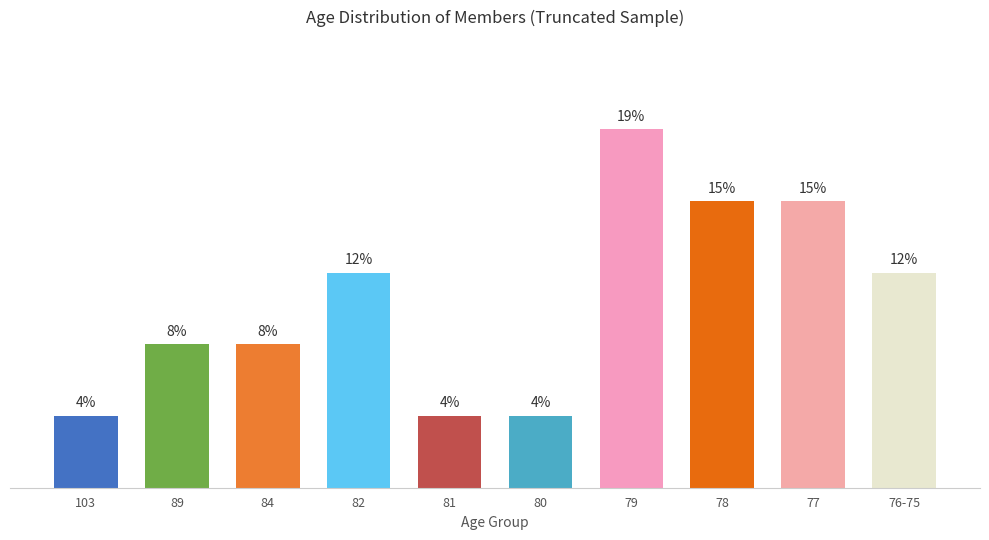

How many series are shown in this chart?

1